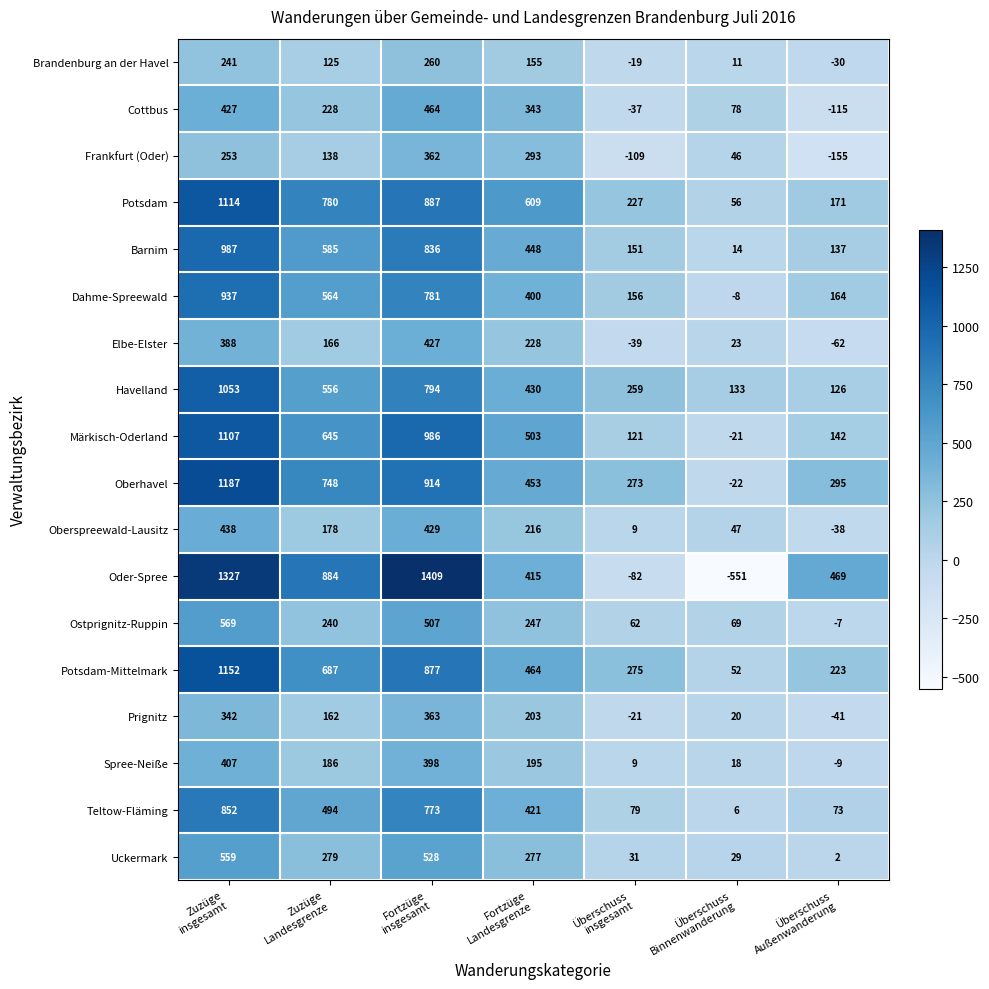

What is the minimum value shown in the chart?

-551